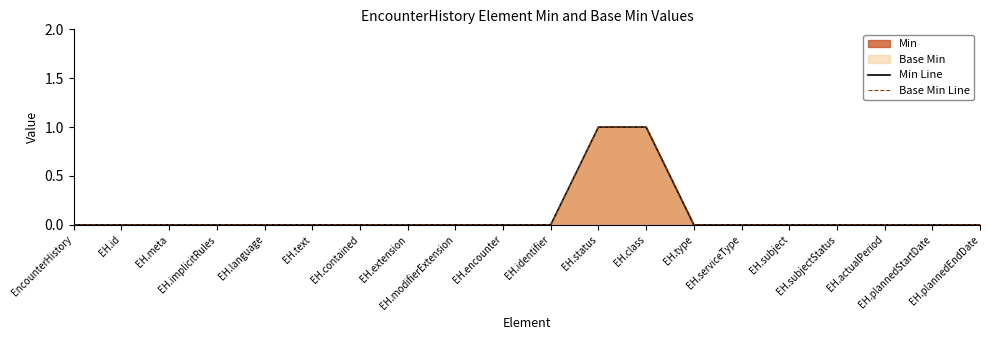

Reading left to right, what are all the values shown in this chart?

Min Line: EncounterHistory=0	EH.id=0	EH.meta=0	EH.implicitRules=0	EH.language=0	EH.text=0	EH.contained=0	EH.extension=0	EH.modifierExtension=0	EH.encounter=0	EH.identifier=0	EH.status=1	EH.class=1	EH.type=0	EH.serviceType=0	EH.subject=0	EH.subjectStatus=0	EH.actualPeriod=0	EH.plannedStartDate=0	EH.plannedEndDate=0
Base Min Line: EncounterHistory=0	EH.id=0	EH.meta=0	EH.implicitRules=0	EH.language=0	EH.text=0	EH.contained=0	EH.extension=0	EH.modifierExtension=0	EH.encounter=0	EH.identifier=0	EH.status=1	EH.class=1	EH.type=0	EH.serviceType=0	EH.subject=0	EH.subjectStatus=0	EH.actualPeriod=0	EH.plannedStartDate=0	EH.plannedEndDate=0